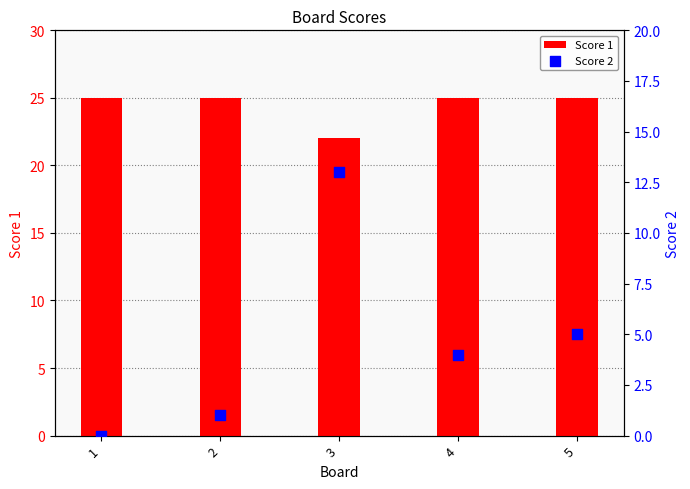

Which series has the largest total across all categories?

Score 1